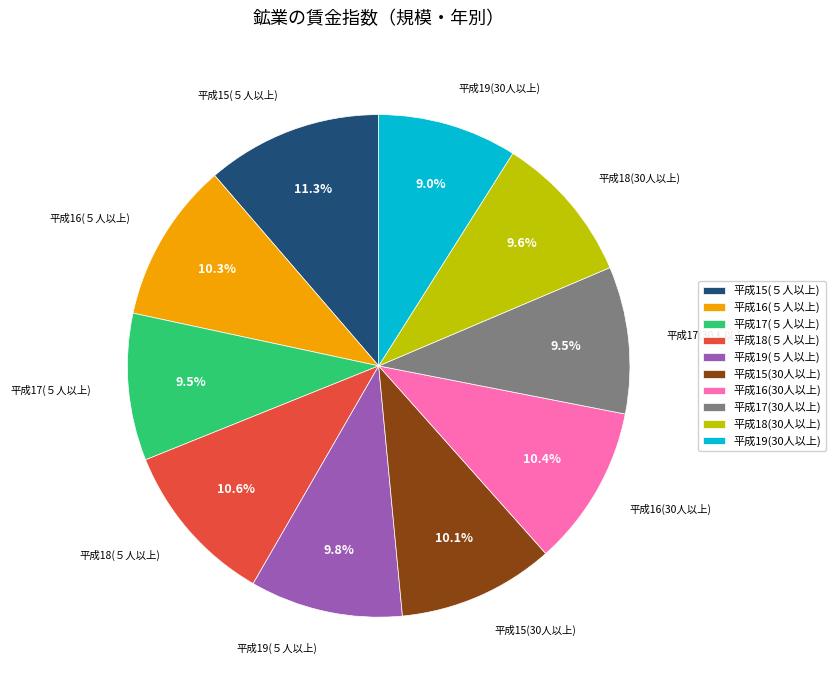

Combined, do 平成19(５人以上) and 平成17(30人以上) account for over 50%?

No